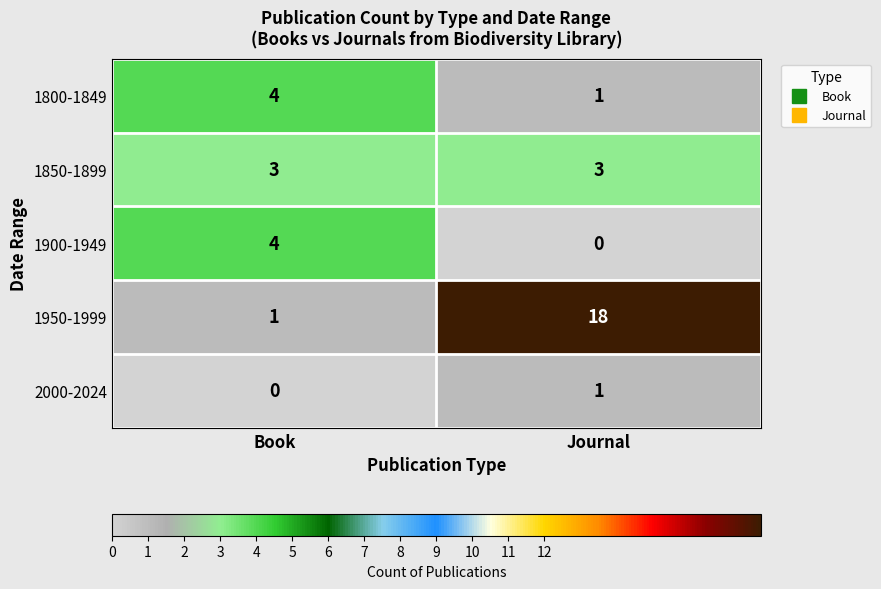

The value of 1950-1999 at Journal is 32. True or false?

False